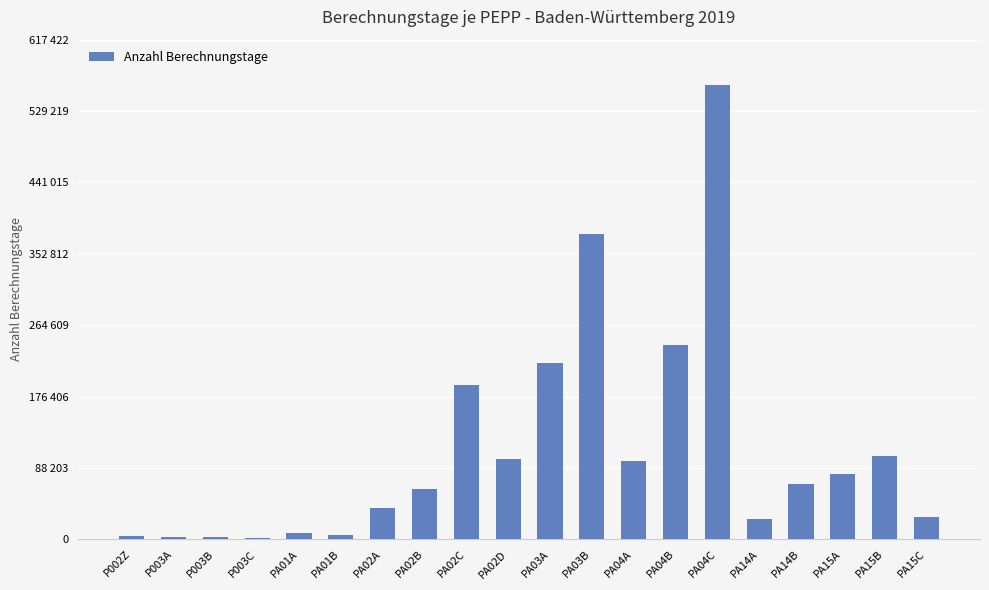

What position from the right is PA15C?

1